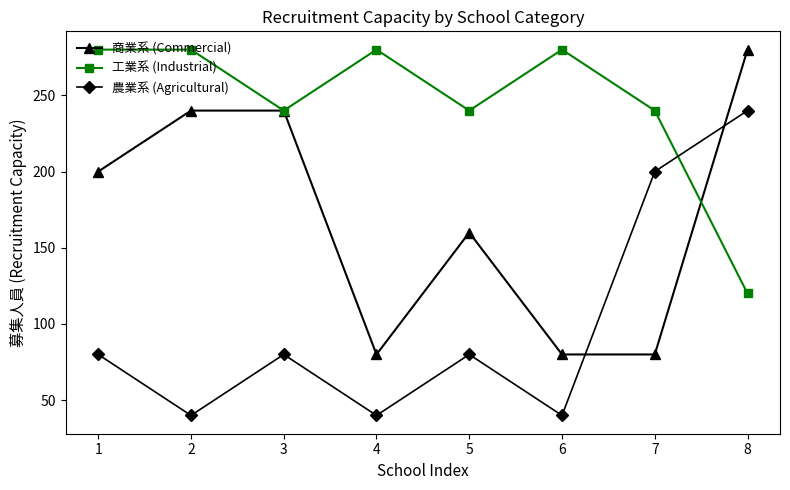

What is the maximum value shown in the chart?

280